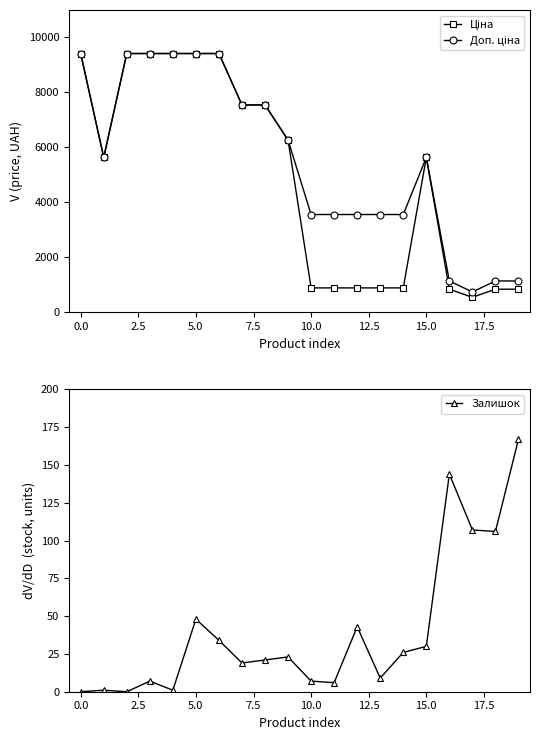

Does the chart have visible grid lines?

No